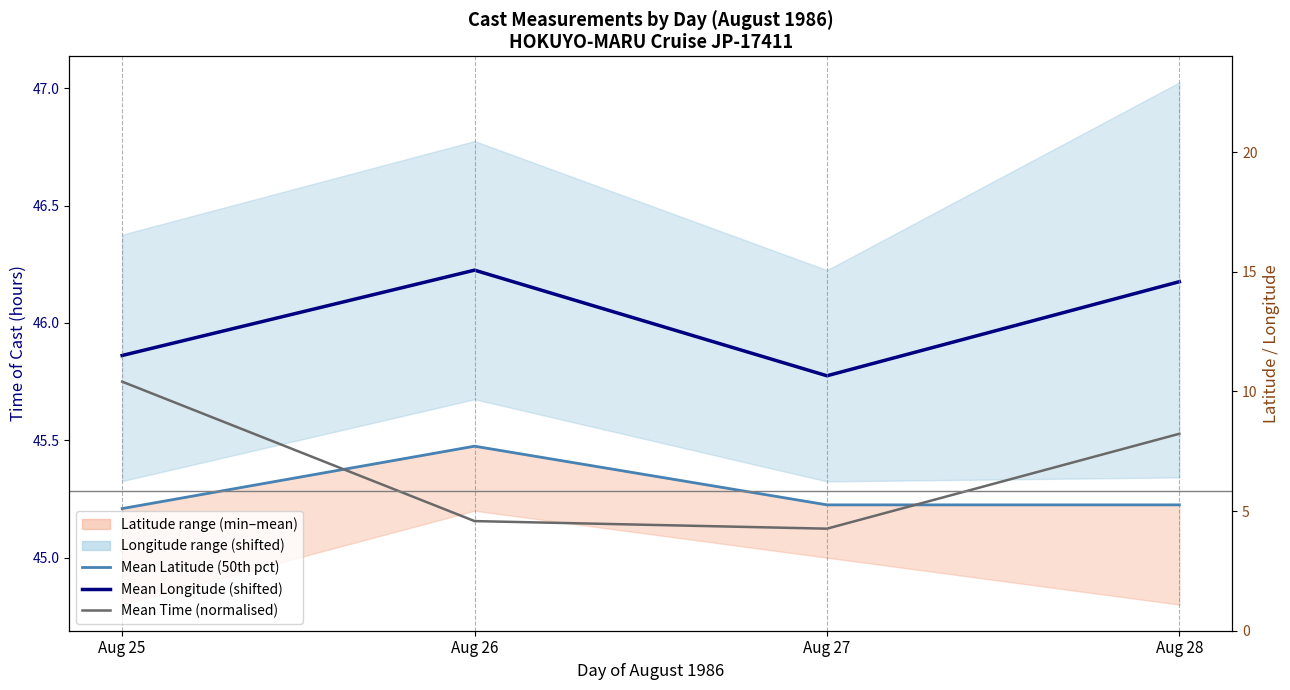

What value does the Mean Time (normalised) series have at Aug 26?

45.2